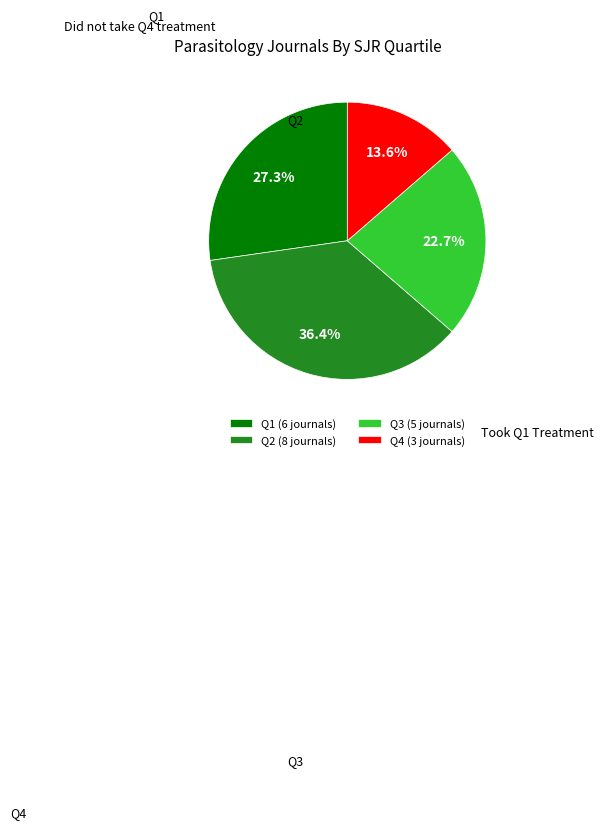

Approximately how many times larger is the value at Q3 (5 journals) compared to Q2 (8 journals)?

0.6